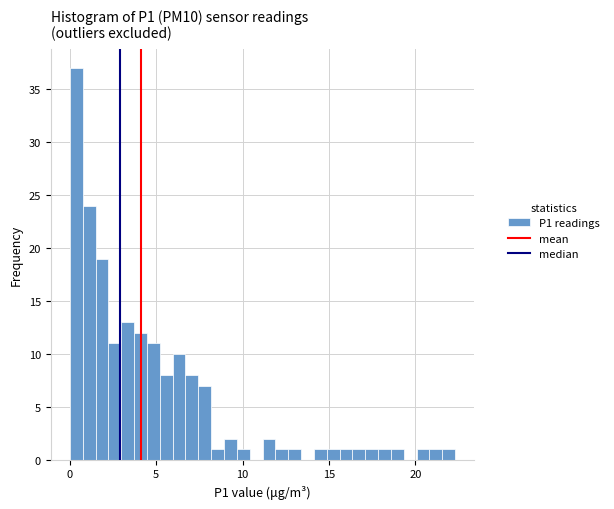

Around what value on the x-axis is the tallest bar? Give the approximate position of its centre, as read against the axis.

0.5